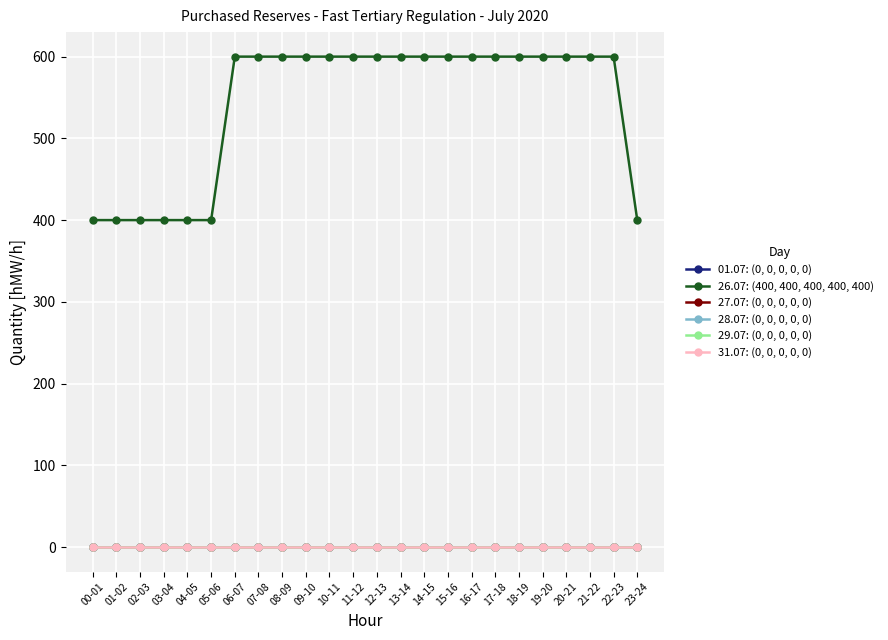

True or false: 26.07: (400, 400, 400, 400, 400) has more than 1 interior local peaks.

False